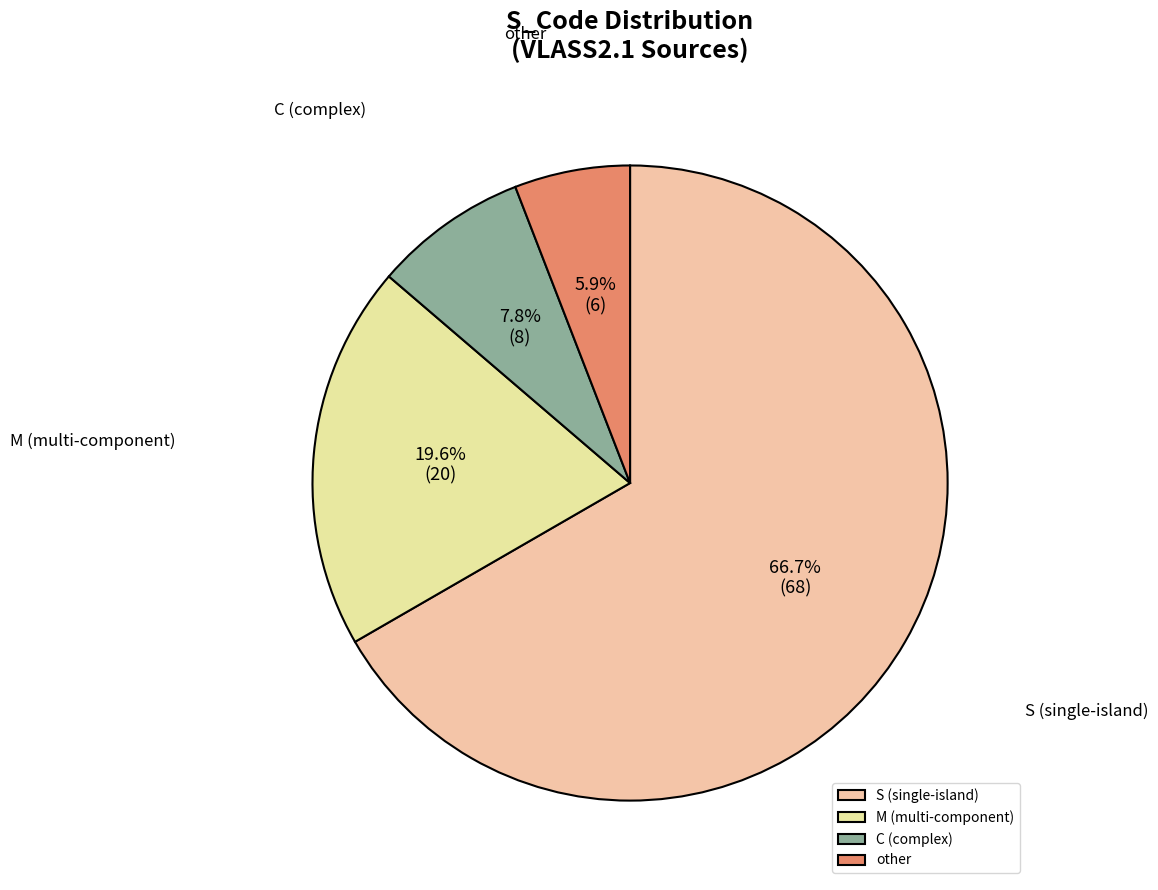

True or false: C accounts for 8% of the total.

True